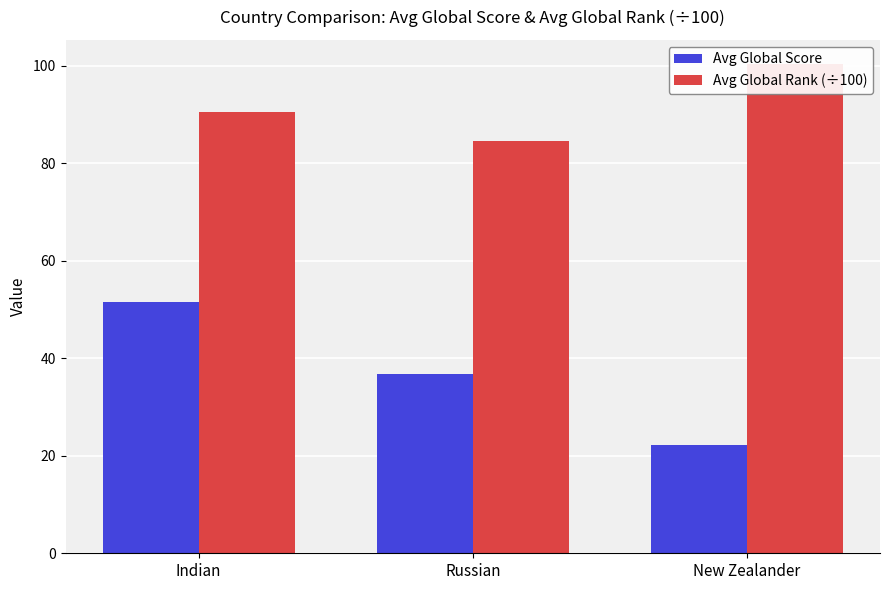

Between Indian and Russian, which series saw the biggest shift?

Avg Global Score